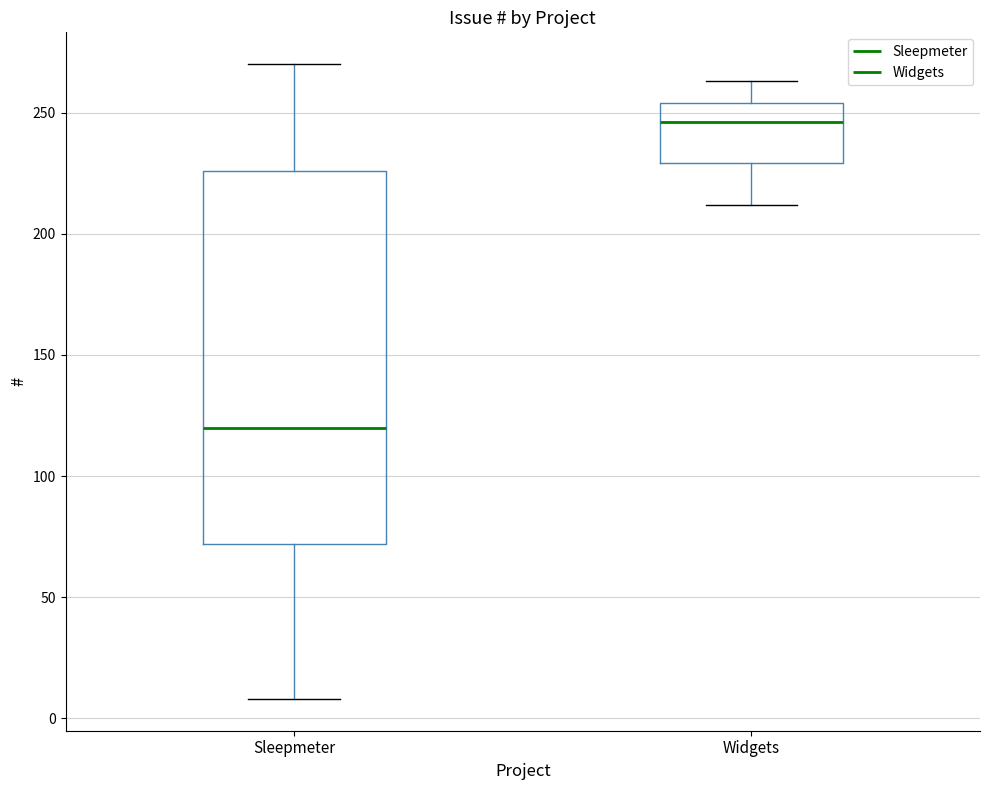

Reading left to right, read every box against the y-axis: the position of its median line, the range the box covers, and the ends of its whiskers. The values are not printed on the chart, so give them approximately, as read against the axis.

Sleepmeter: median 120, box 70 to 225, whiskers 10 to 270
Widgets: median 245, box 230 to 255, whiskers 210 to 265